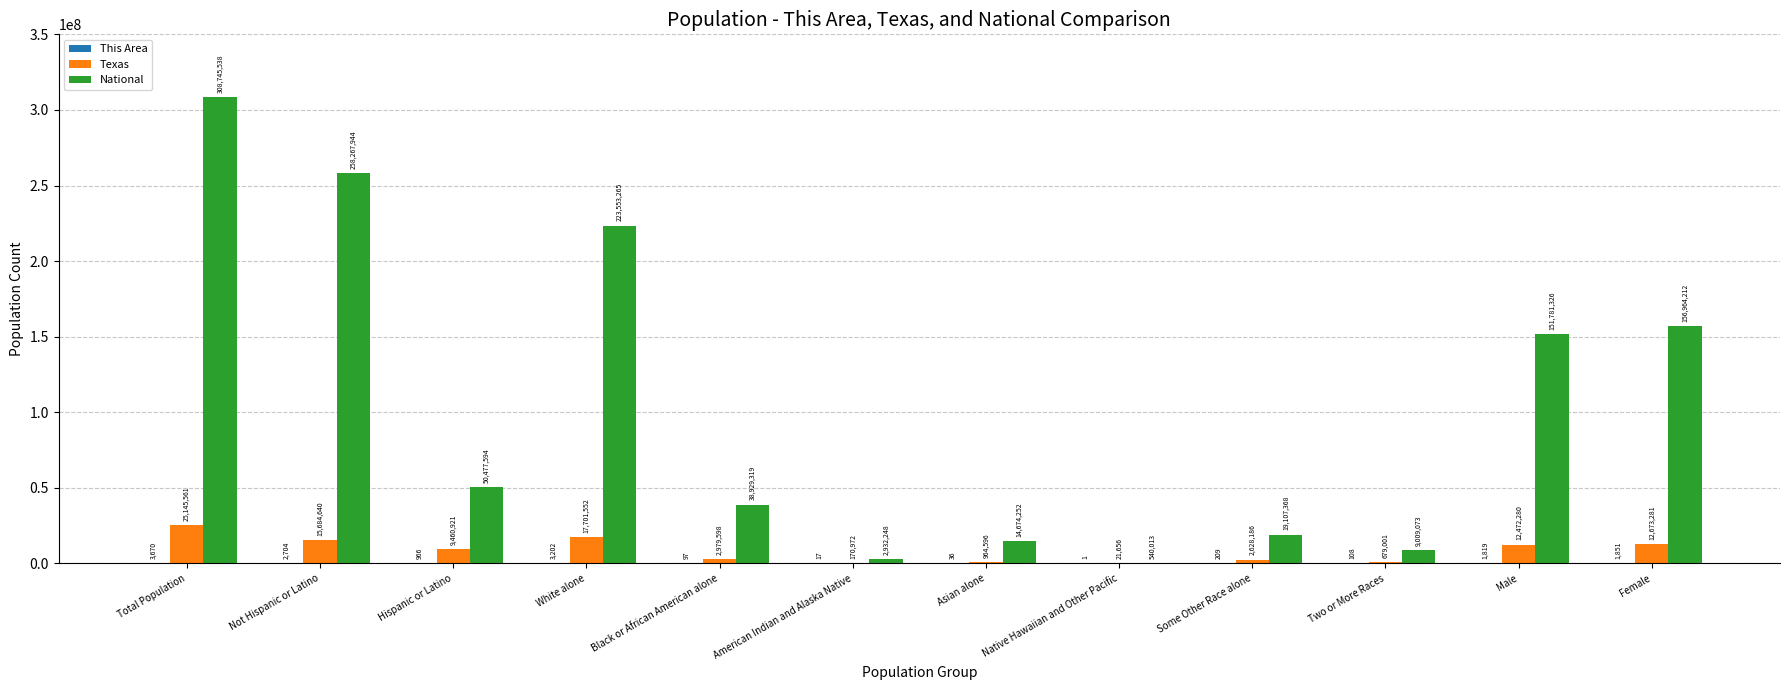

How many distinct data groups are displayed?

3